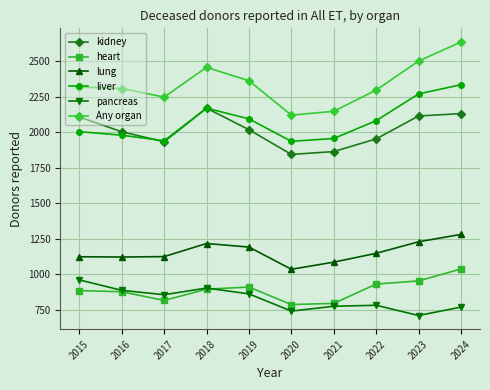

Which category has the highest value in the lung series?

2024